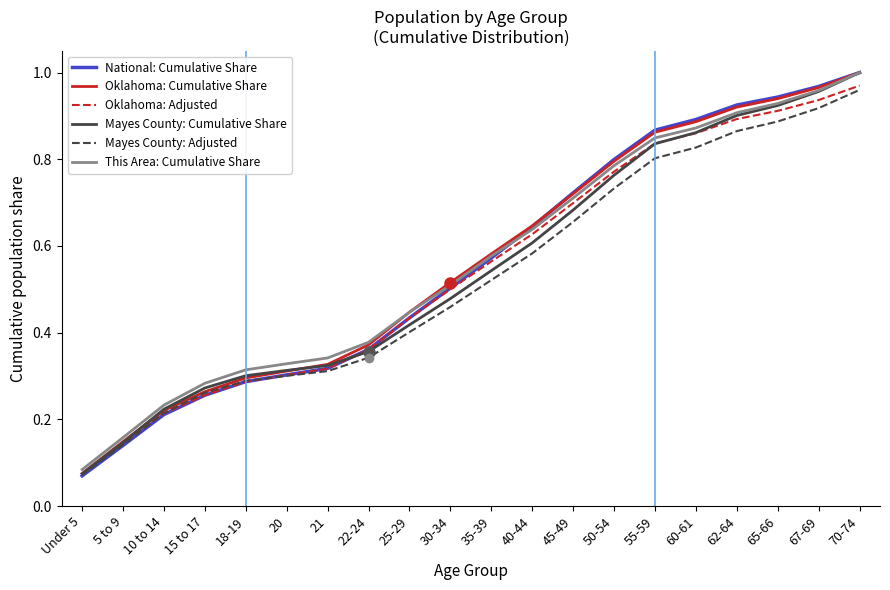

Which series has the largest range (max minus min)?

National: Cumulative Share